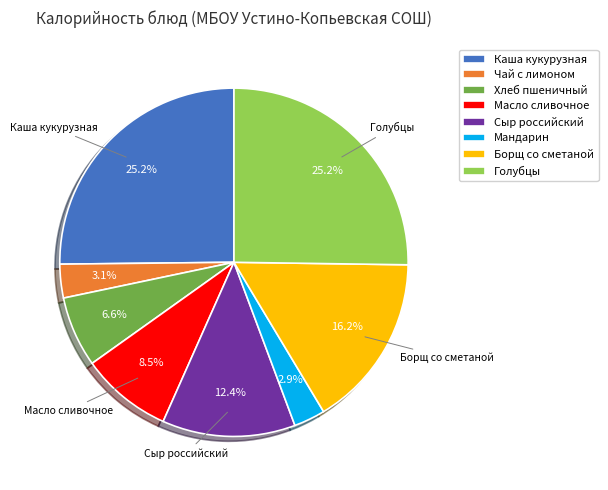

To the nearest percent, what percentage of the pie is Сыр российский?

12%